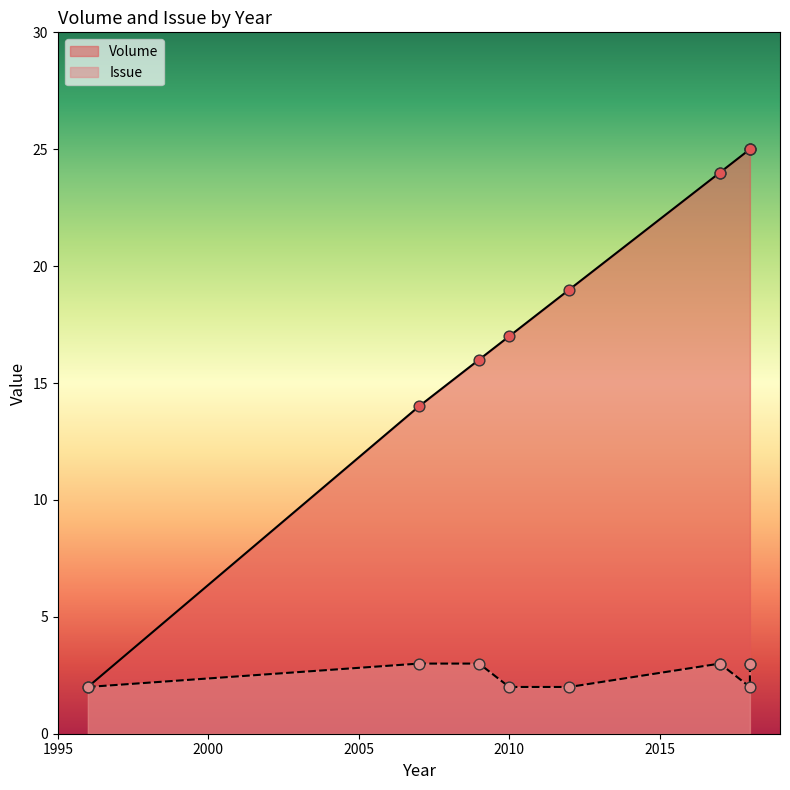

Which series has the largest total across all categories?

Volume